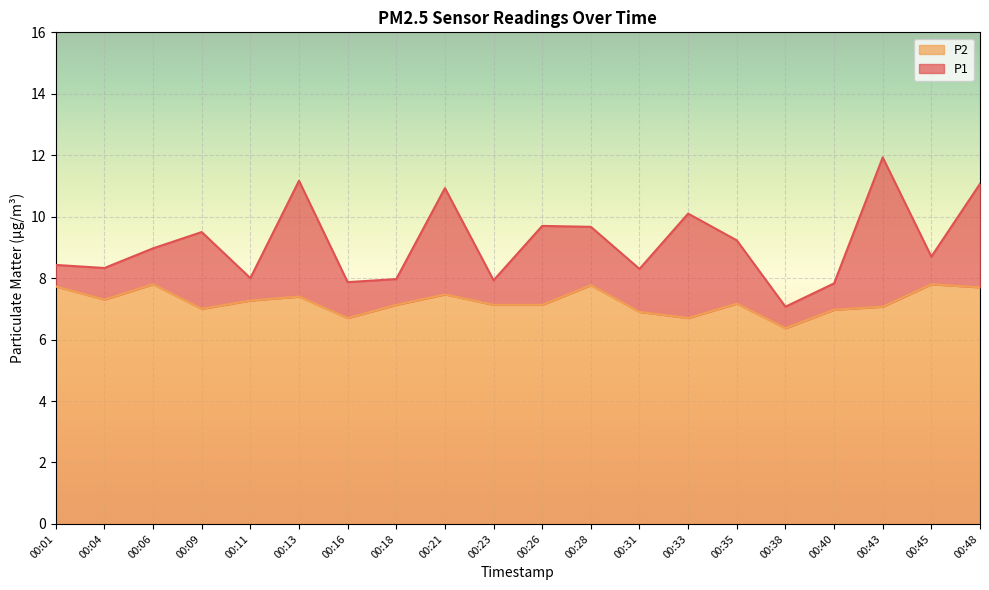

Where is P1 nearest to the value 9?

00:06